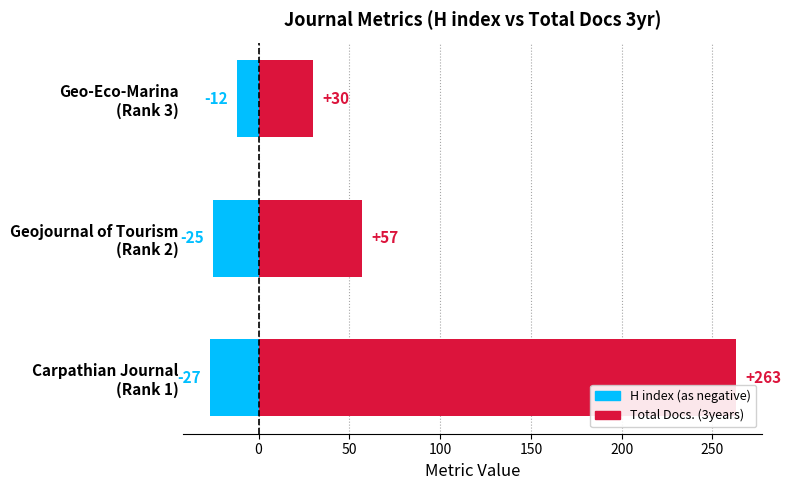

What is the highest value of the H index (negative) series?

-12